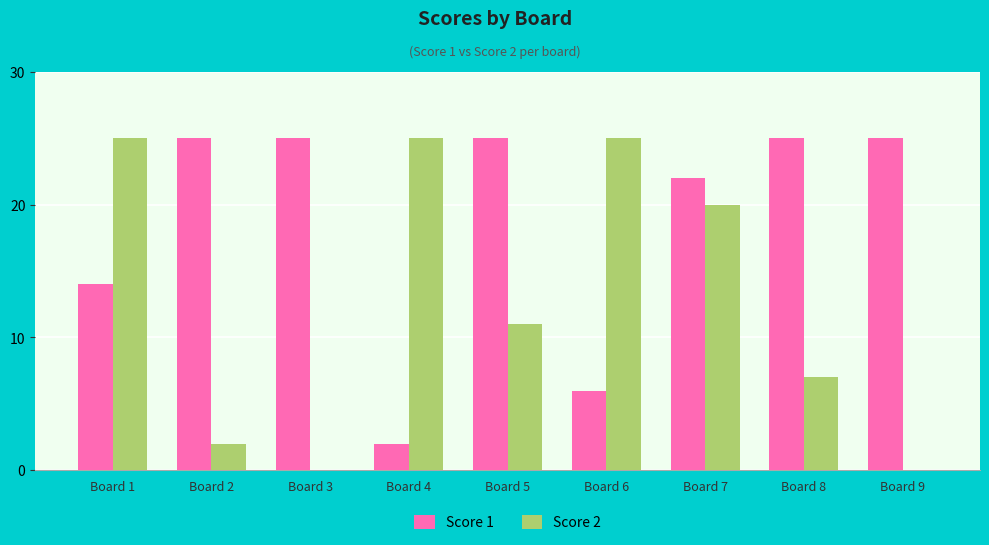

True or false: Score 1 has a value of 40 at Board 3.

False